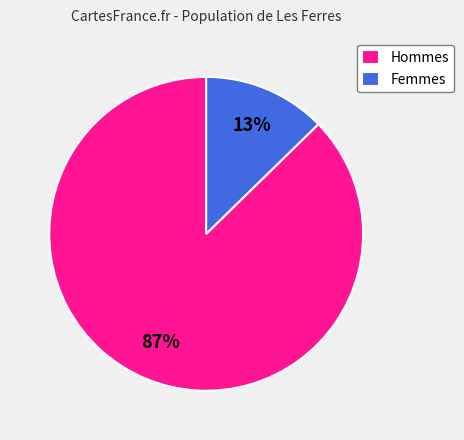

Between Femmes and Hommes, which is larger?

Hommes